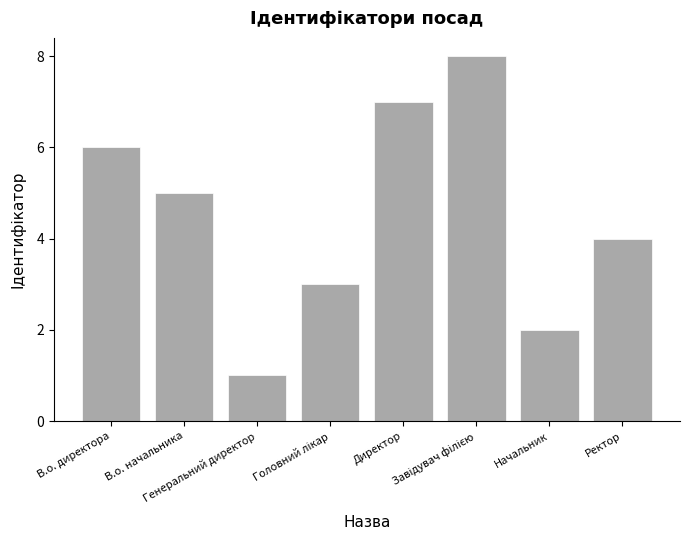

Is it true that the value at В.о. директора is 8?

False